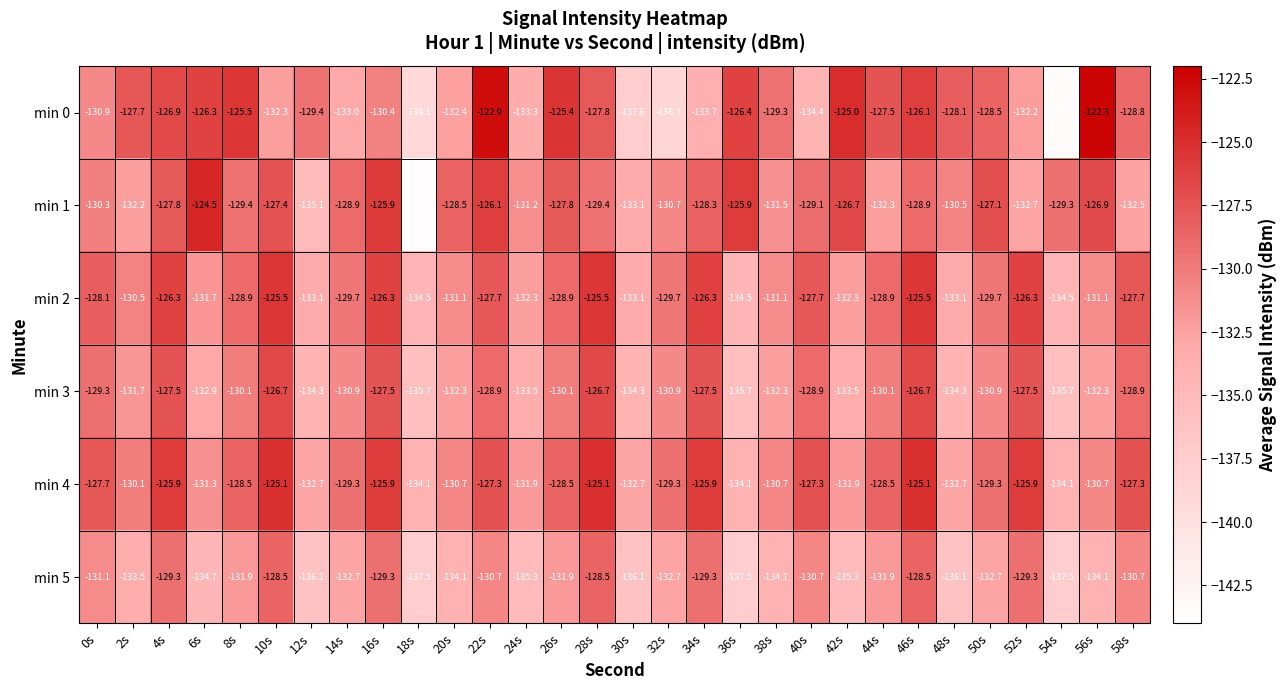

Rank the series at 50s from lowest to highest value.

min 5, min 3, min 2, min 4, min 0, min 1